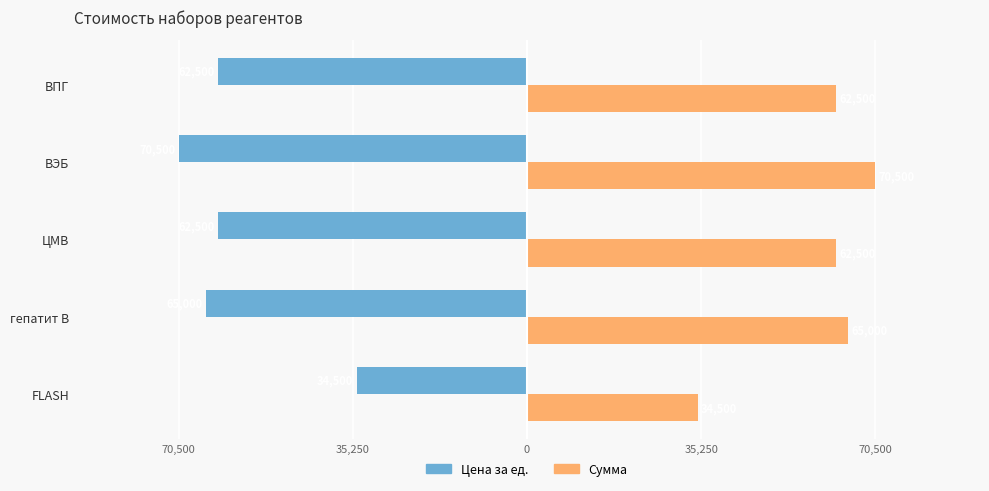

Reading right to left, transcribe all the data shown in this chart.

Цена за ед.: -62500	-70500	-62500	-65000	-34500
Сумма: 62500	70500	62500	65000	34500